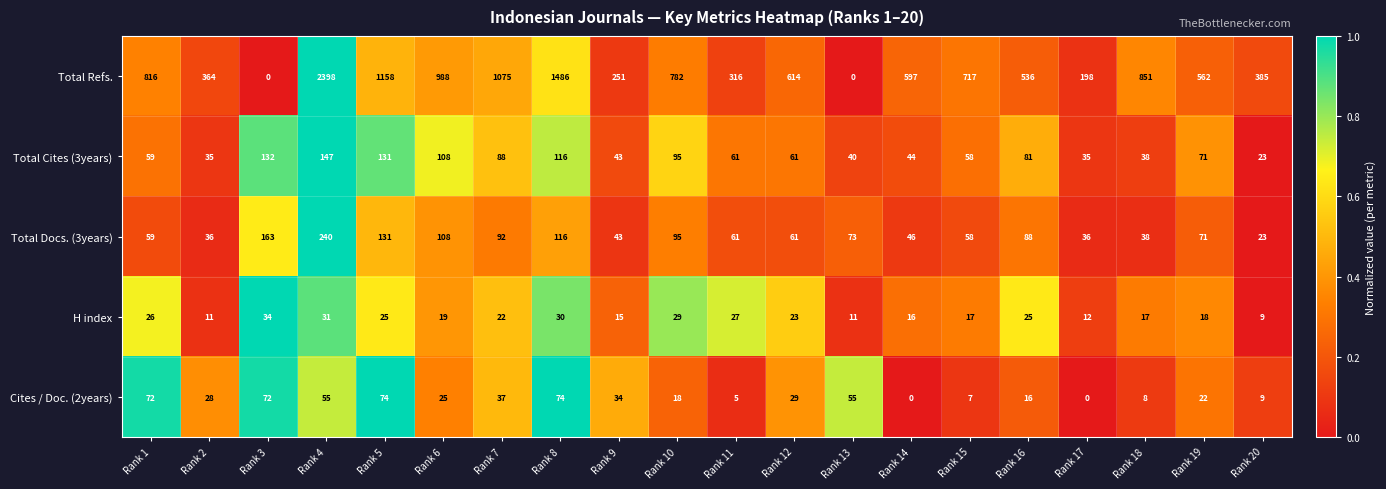

The Cites / Doc. (2years) series shows 106 at Rank 3. True or false?

False